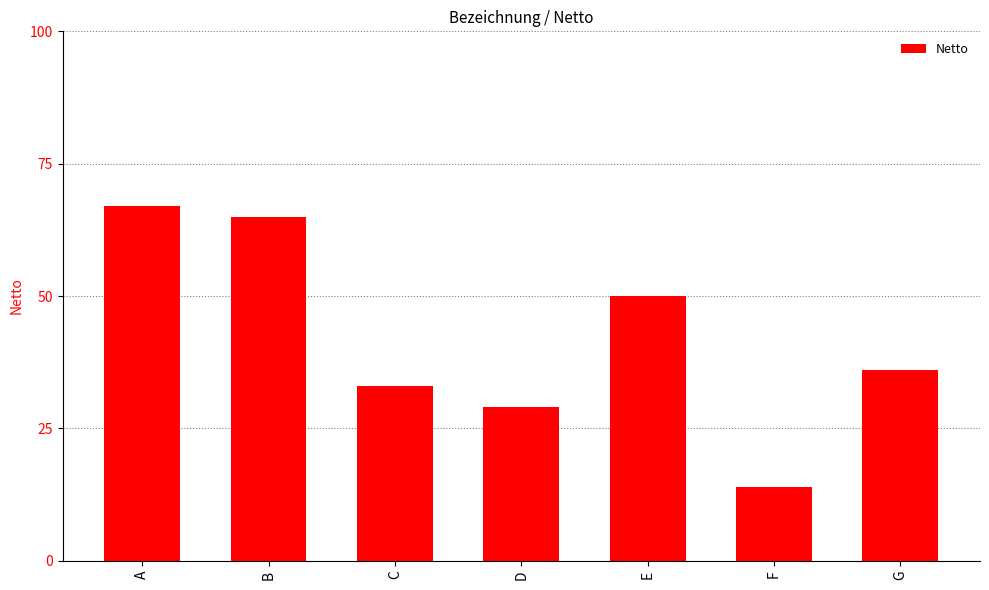

Reading left to right, extract all data points from this chart.

67	65	33	29	50	14	36